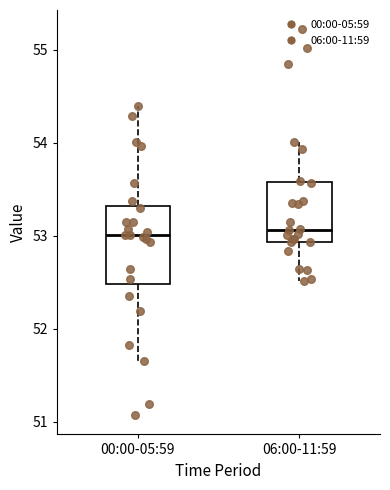

Reading left to right, read every box against the y-axis: the position of its median line, the range the box covers, and the ends of its whiskers. The values are not printed on the chart, so give them approximately, as read against the axis.

00:00-05:59: median 53.0, box 52.5 to 53.3, whiskers 51.7 to 54.4
06:00-11:59: median 53.1, box 52.9 to 53.6, whiskers 52.5 to 54.0